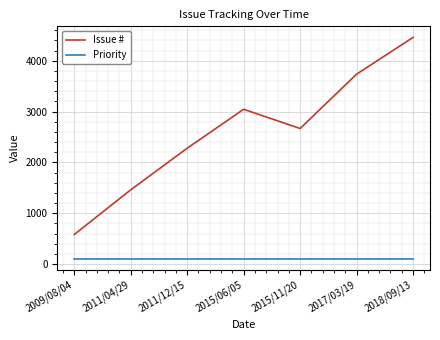

List the labels in order of Issue # value, largest first.

2018/09/13, 2017/03/19, 2015/06/05, 2015/11/20, 2011/12/15, 2011/04/29, 2009/08/04